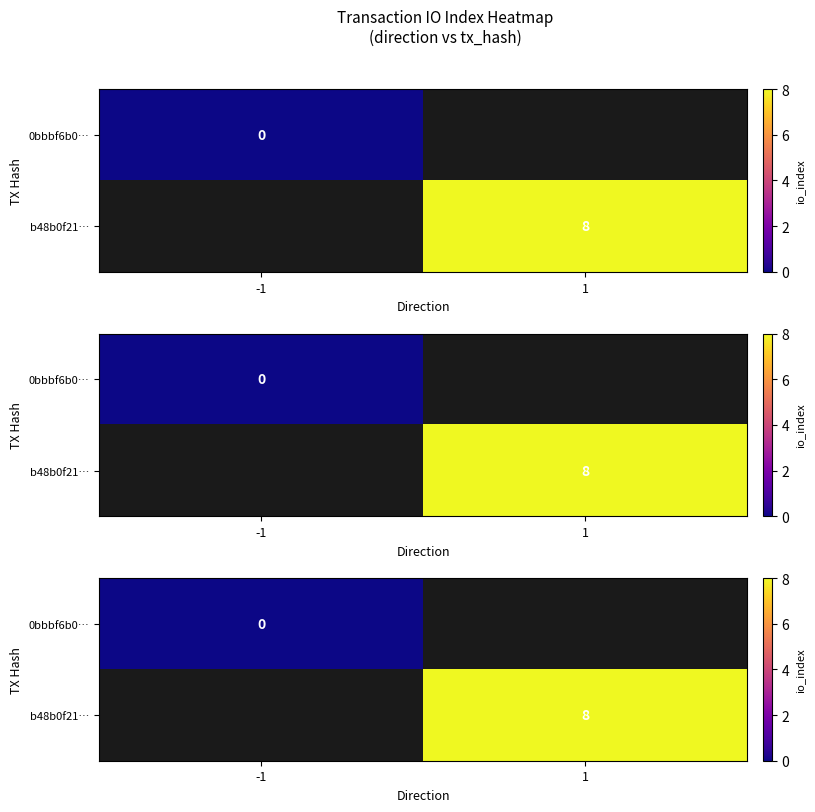

Which has a higher value, -1 or 1?

1